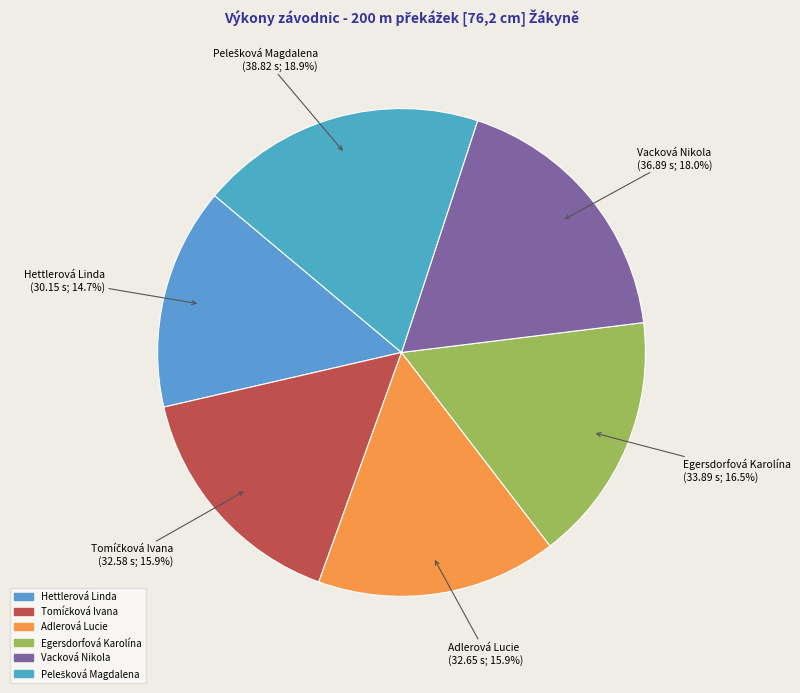

Does any single category account for the majority?

No